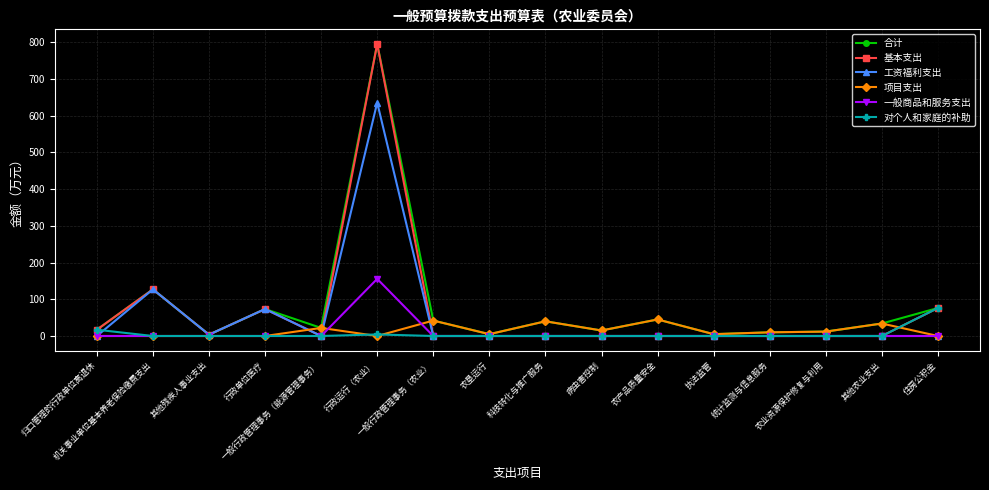

Which series has the widest spread of values?

基本支出